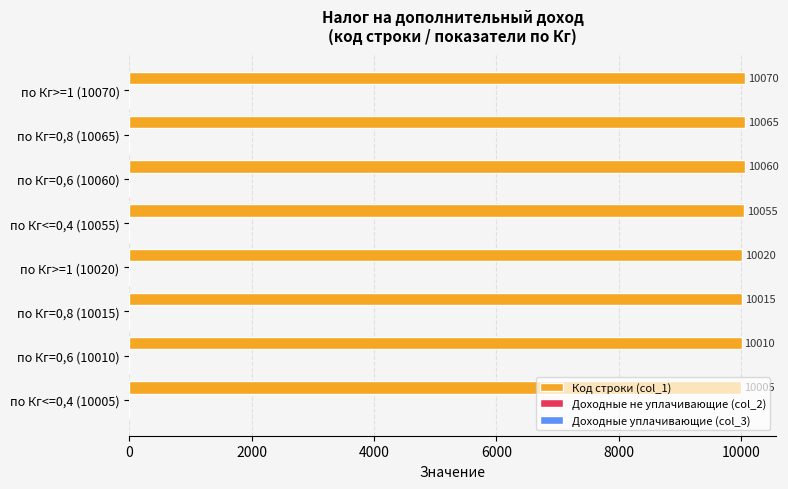

What is the difference between the maximum and second lowest values?

60